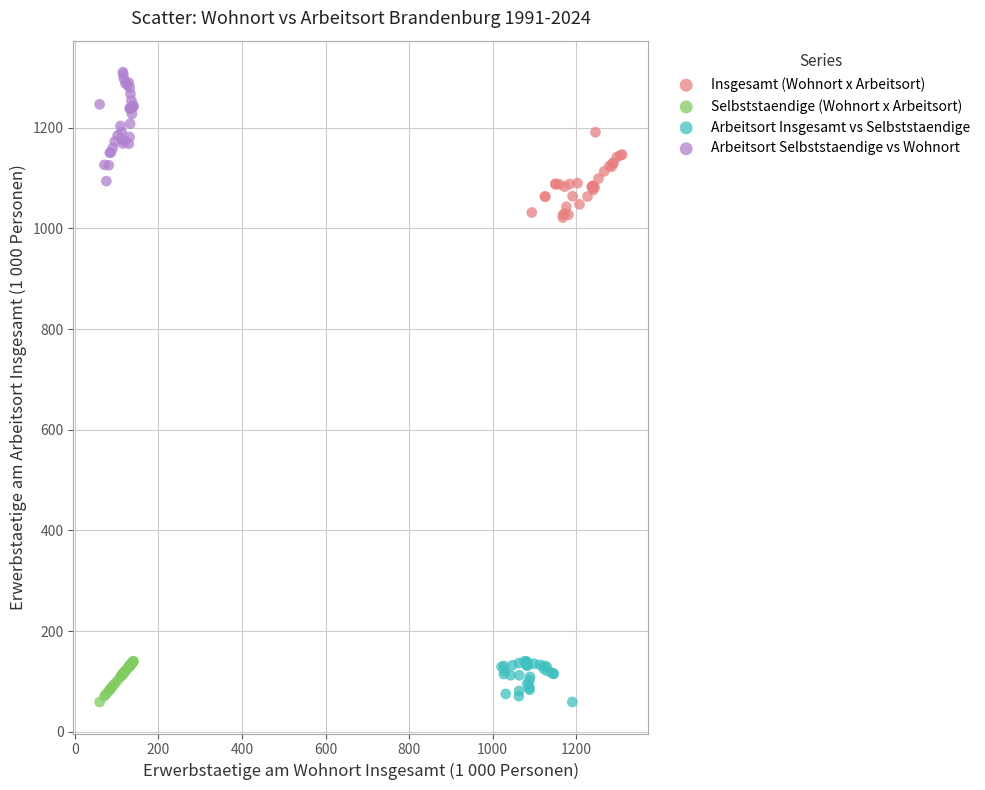

Which series has the widest spread of Y values?

Arbeitsort Selbststaendige vs Wohnort